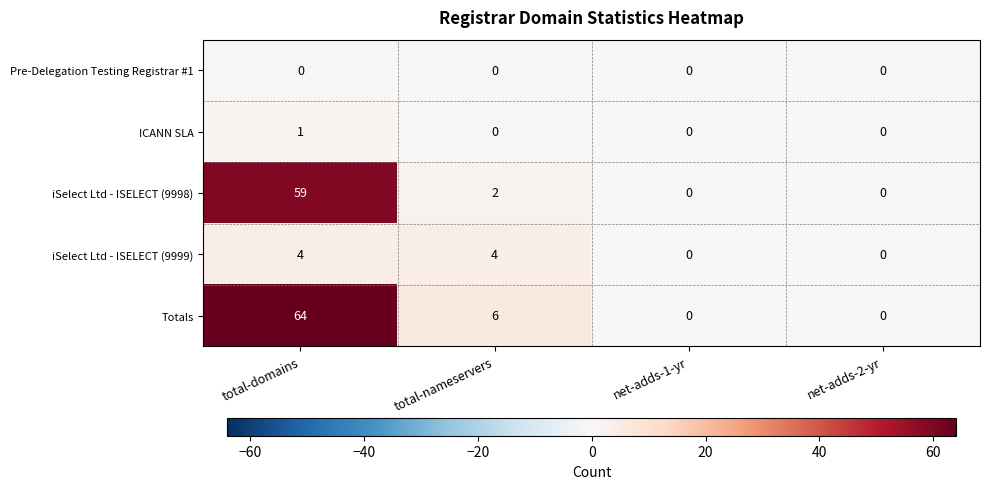

Rank the series at total-domains from highest to lowest value.

Totals, iSelect Ltd - ISELECT (9998), iSelect Ltd - ISELECT (9999), ICANN SLA, Pre-Delegation Testing Registrar #1